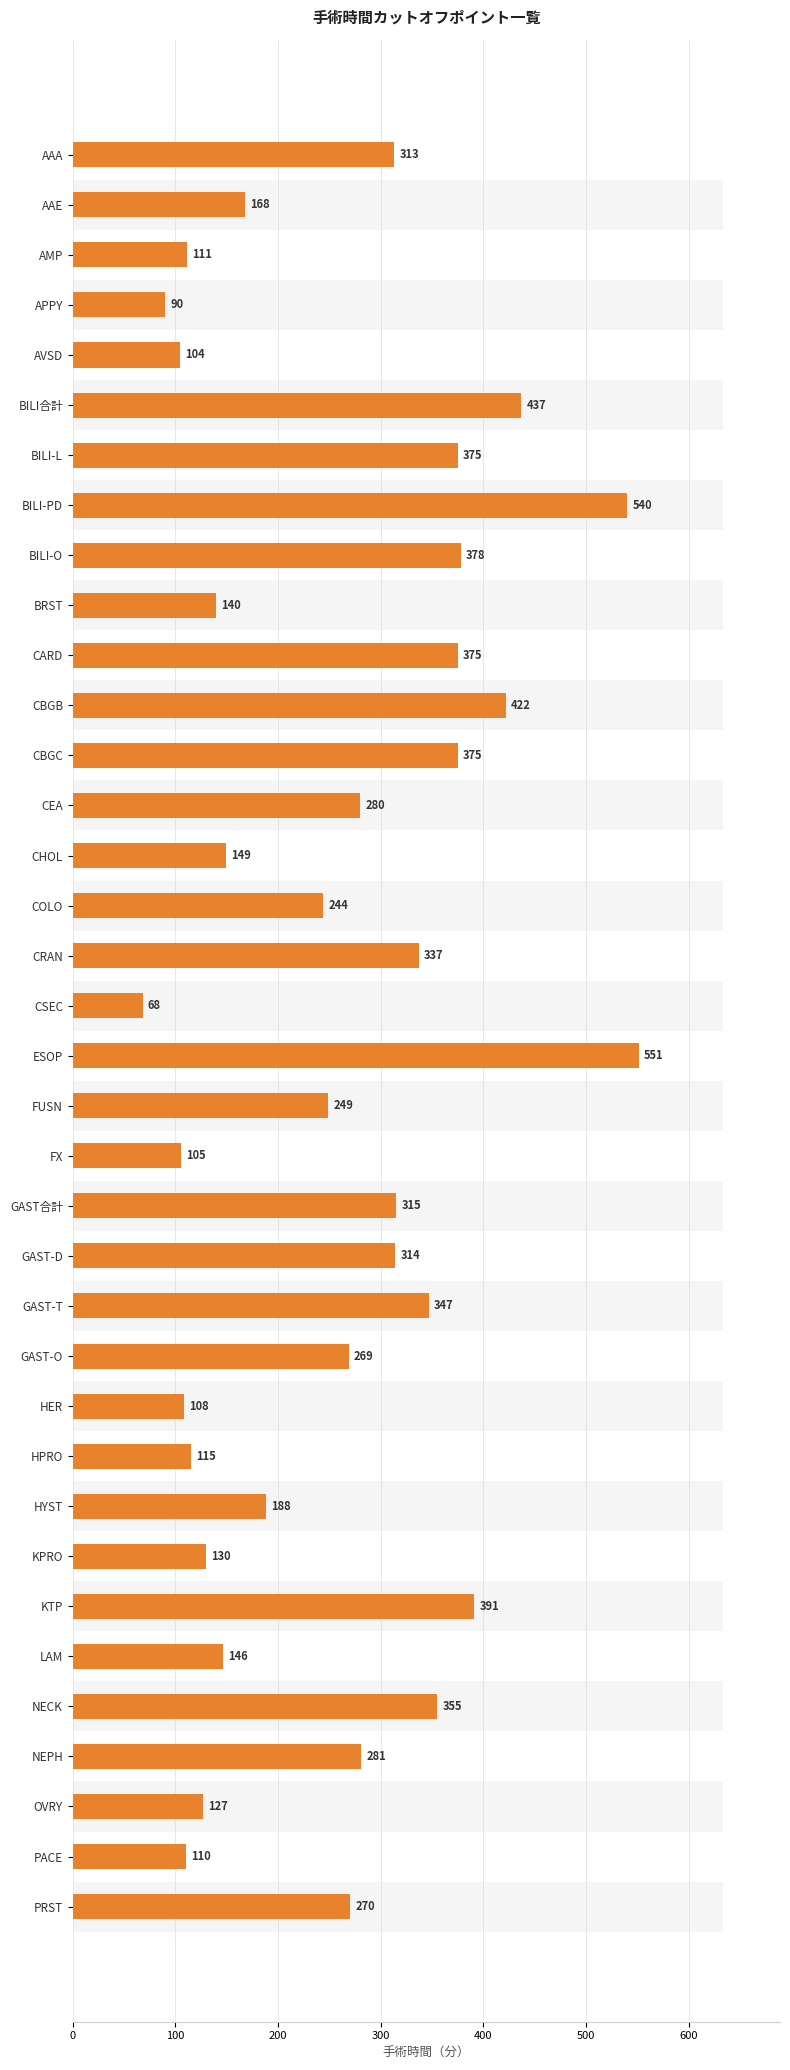

Reading right to left, what are all the values shown in this chart?

270	110	127	281	355	146	391	130	188	115	108	269	347	314	315	105	249	551	68	337	244	149	280	375	422	375	140	378	540	375	437	104	90	111	168	313